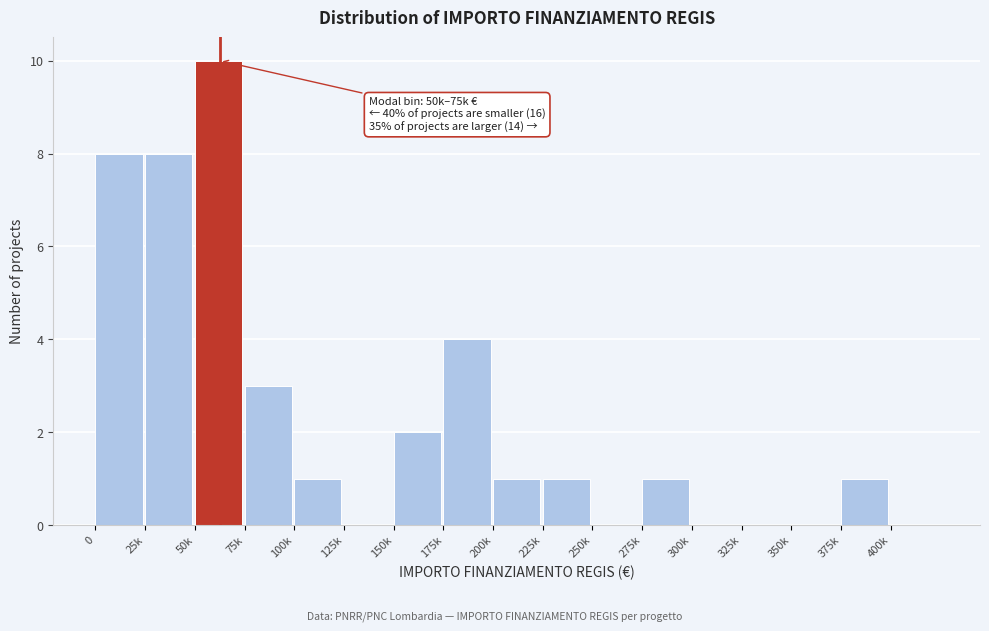

Reading right to left, what are all the values shown in this chart?

400k=0	375k=1	350k=0	325k=0	300k=0	275k=1	250k=0	225k=1	200k=1	175k=4	150k=2	125k=0	100k=1	75k=3	50k=10	25k=8	0=8